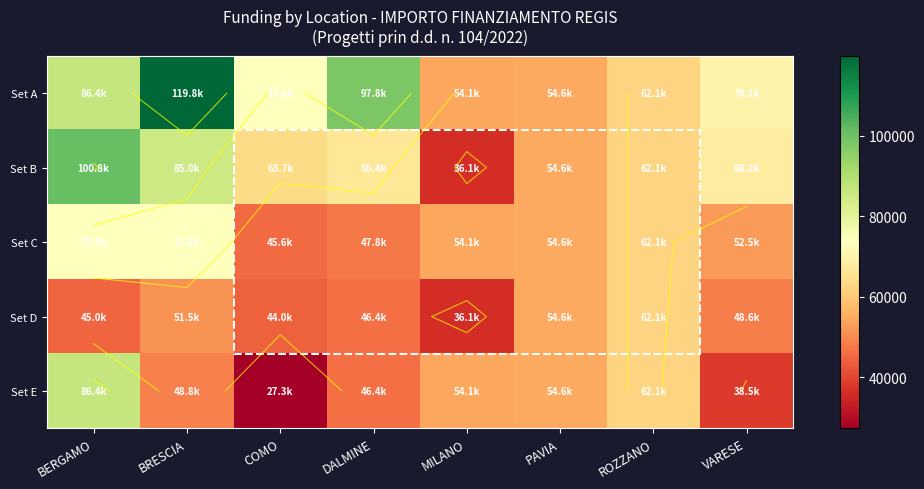

True or false: Set E has a value of 23375.9 at BRESCIA.

False